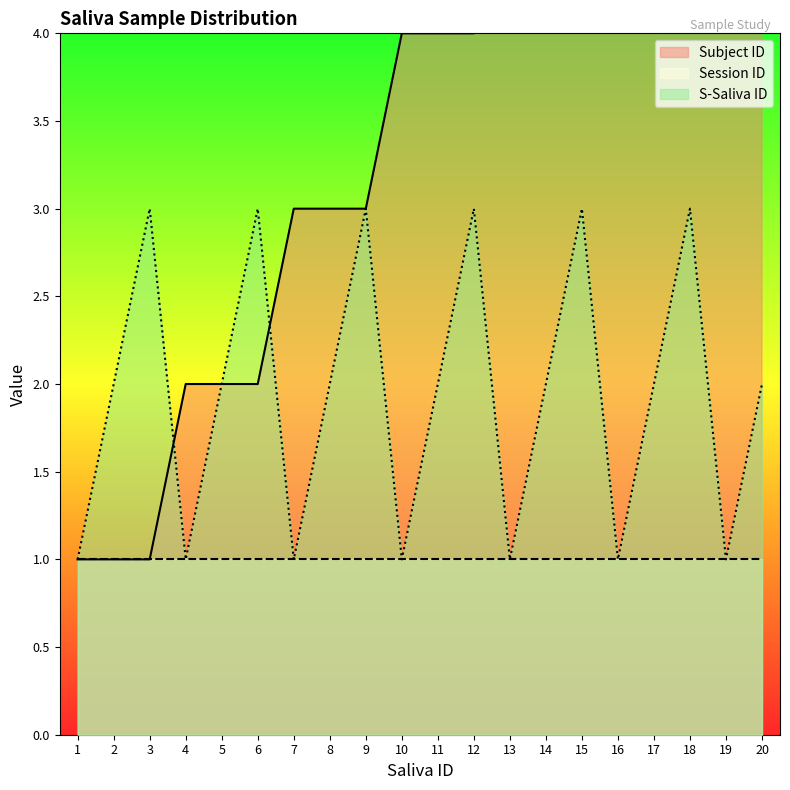

What is the difference between the Subject ID values at 20 and 16?

1